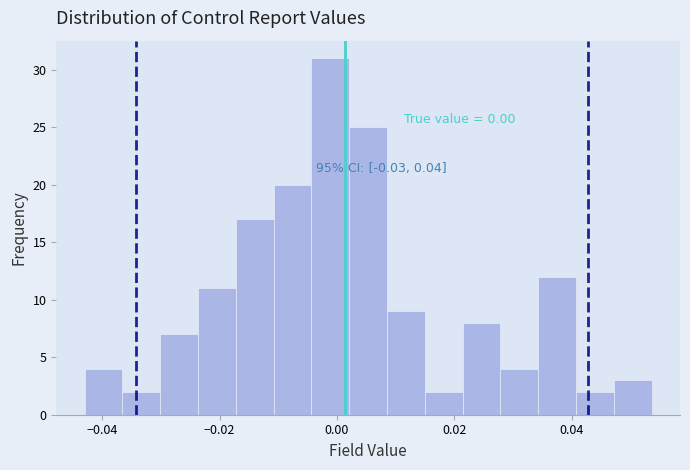

Read against the x-axis, roughly where is the centre of the tallest bar?

-0.002